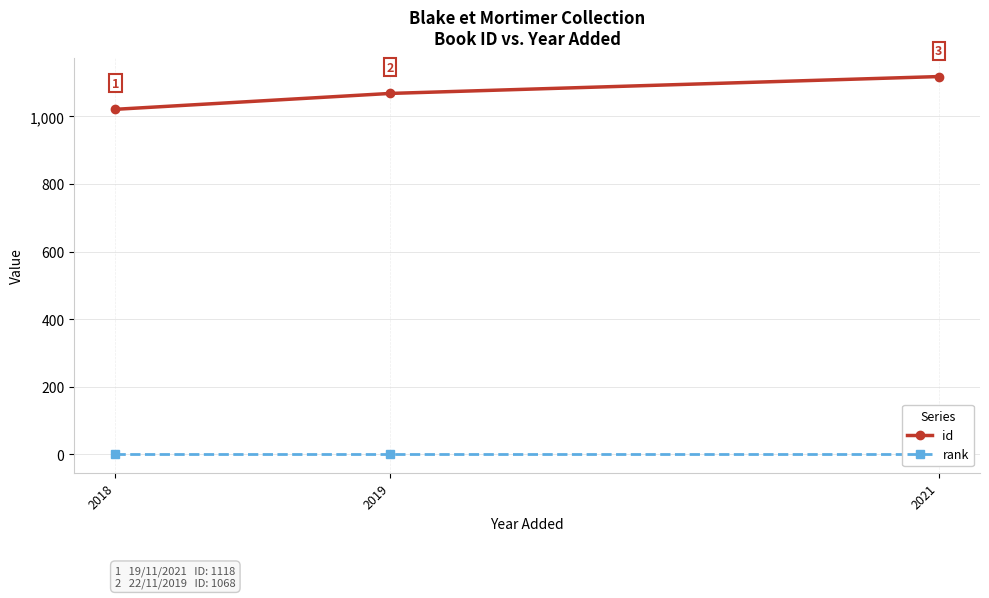

What is the total value across all series at 2021?

1119